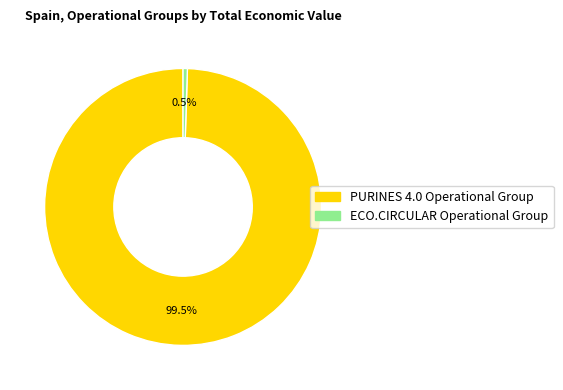

To the nearest percent, what is the average slice percentage?

50%